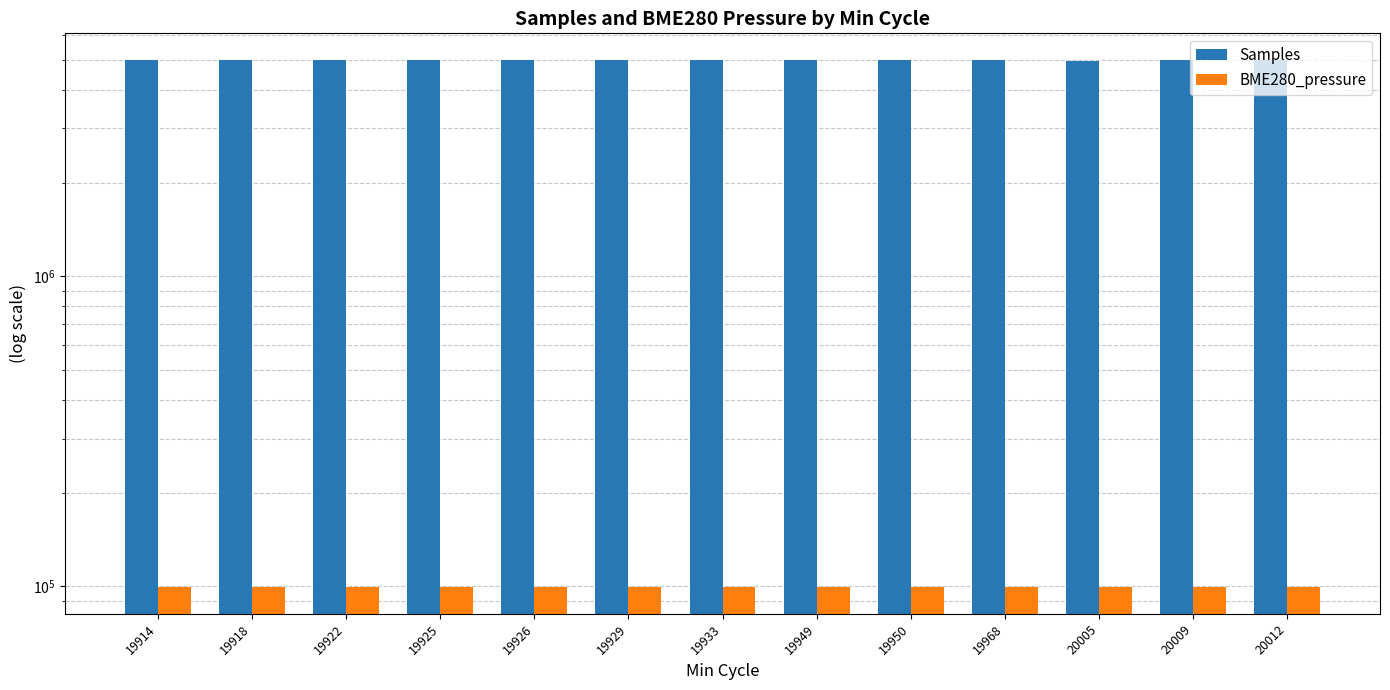

The Samples series shows 6848590.9 at 19914. True or false?

False